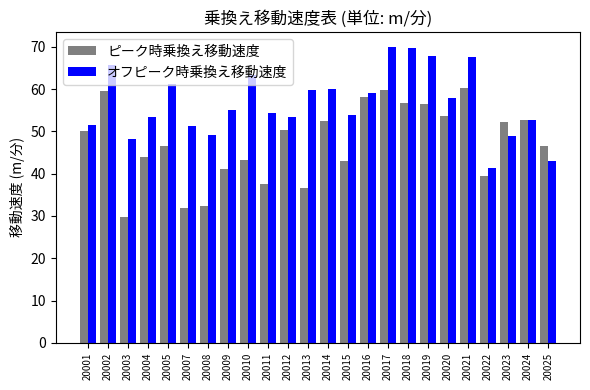

What is the value of the ピーク時乗換え移動速度 bar at the 20th from the left?

60.3